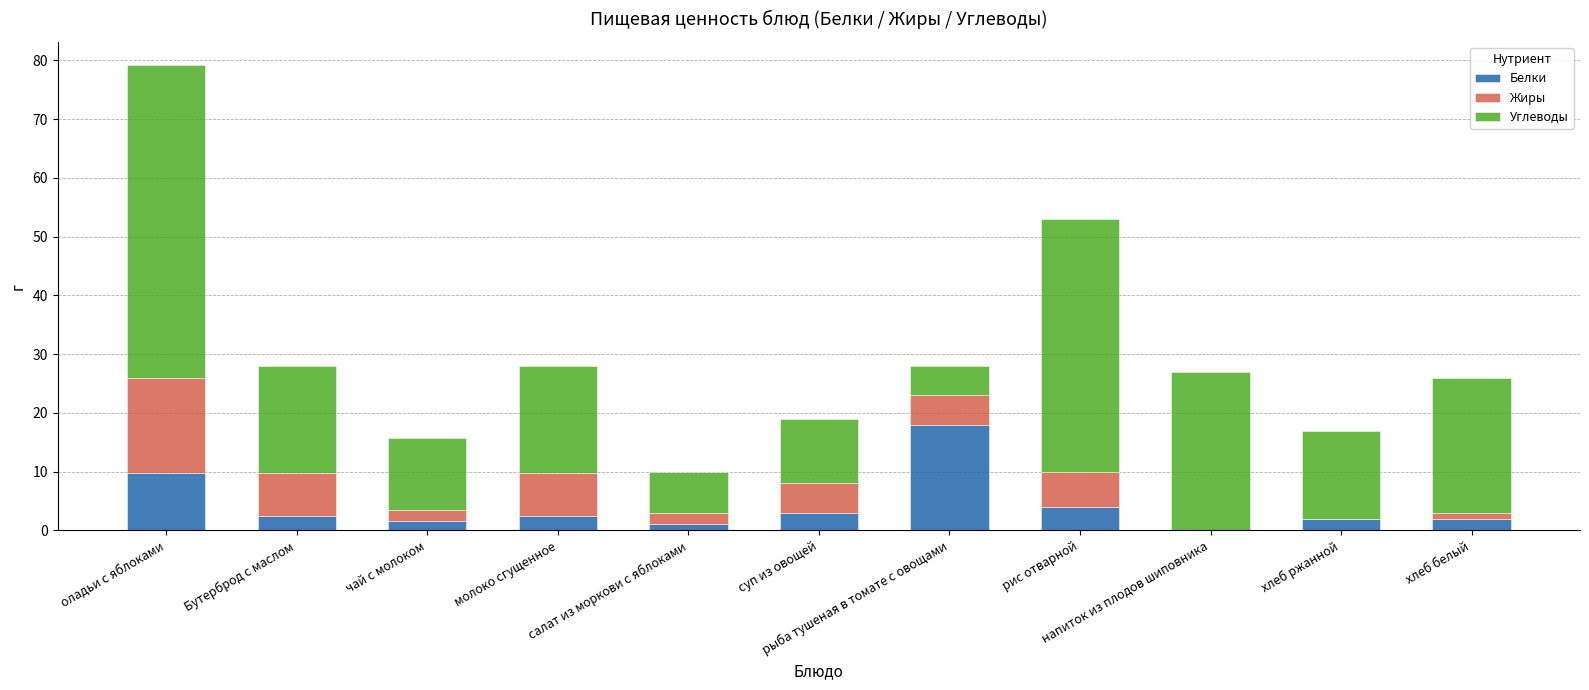

What is the highest value of the Белки series?

18.0